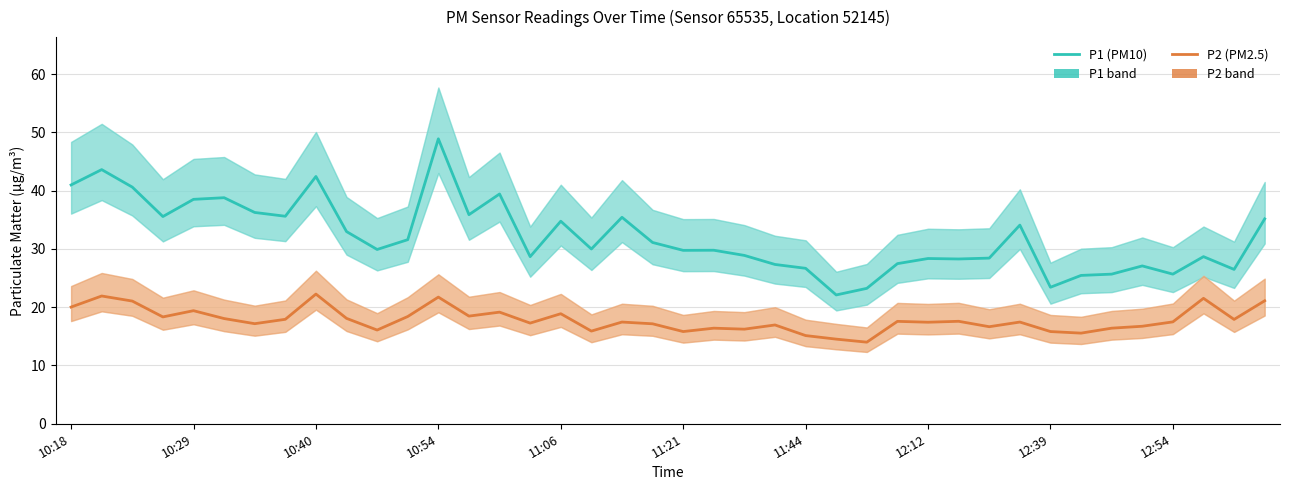

Between 12:12 and 12:39, which series saw the biggest shift?

P1